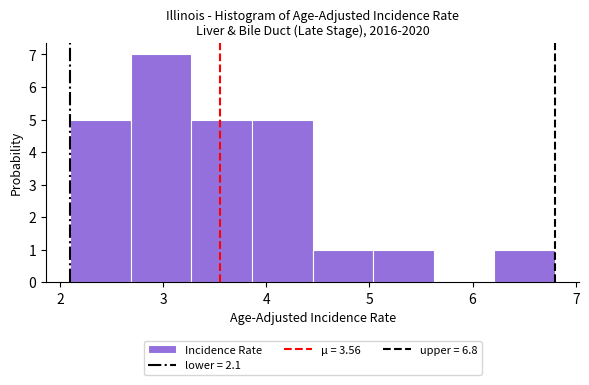

Reading left to right, list every bar in this chart as the range it spans on the x-axis followed by its height. Neither the bar edges nor the heights are printed on the chart, so give them approximately, as read against the axes.

2.1 to 2.7: 5
2.7 to 3.3: 7
3.3 to 3.9: 5
3.9 to 4.5: 5
4.5 to 5.0: 1
5.0 to 5.6: 1
5.6 to 6.2: 0
6.2 to 6.8: 1